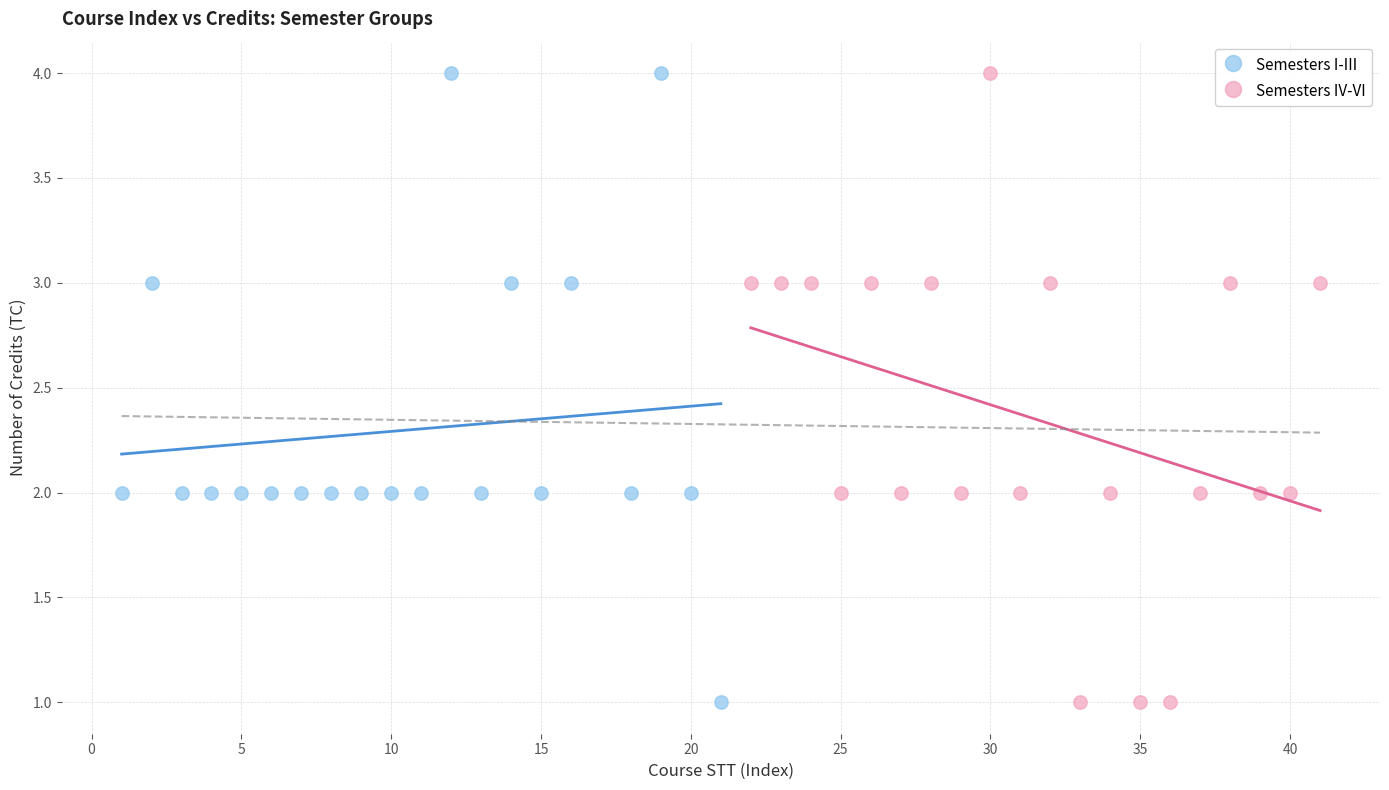

What are all the series names shown in the legend?

Semesters I-III, Semesters IV-VI